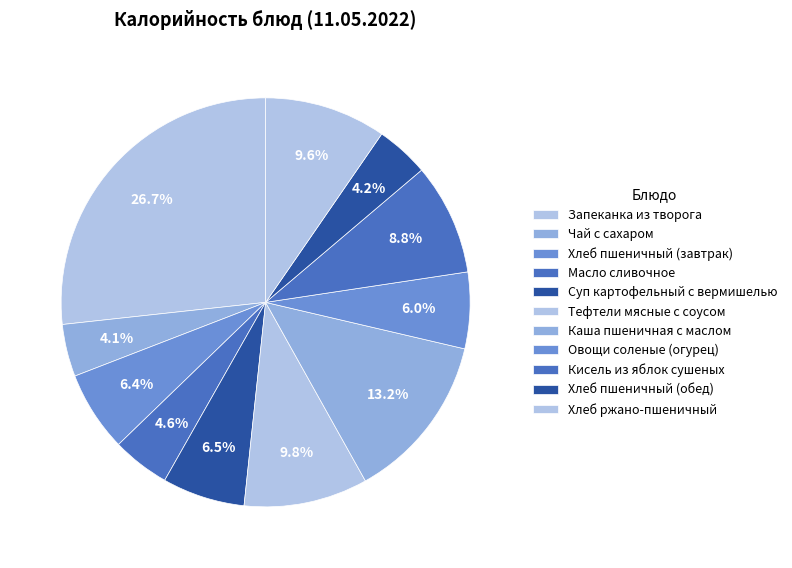

Count the number of slices in the pie.

11